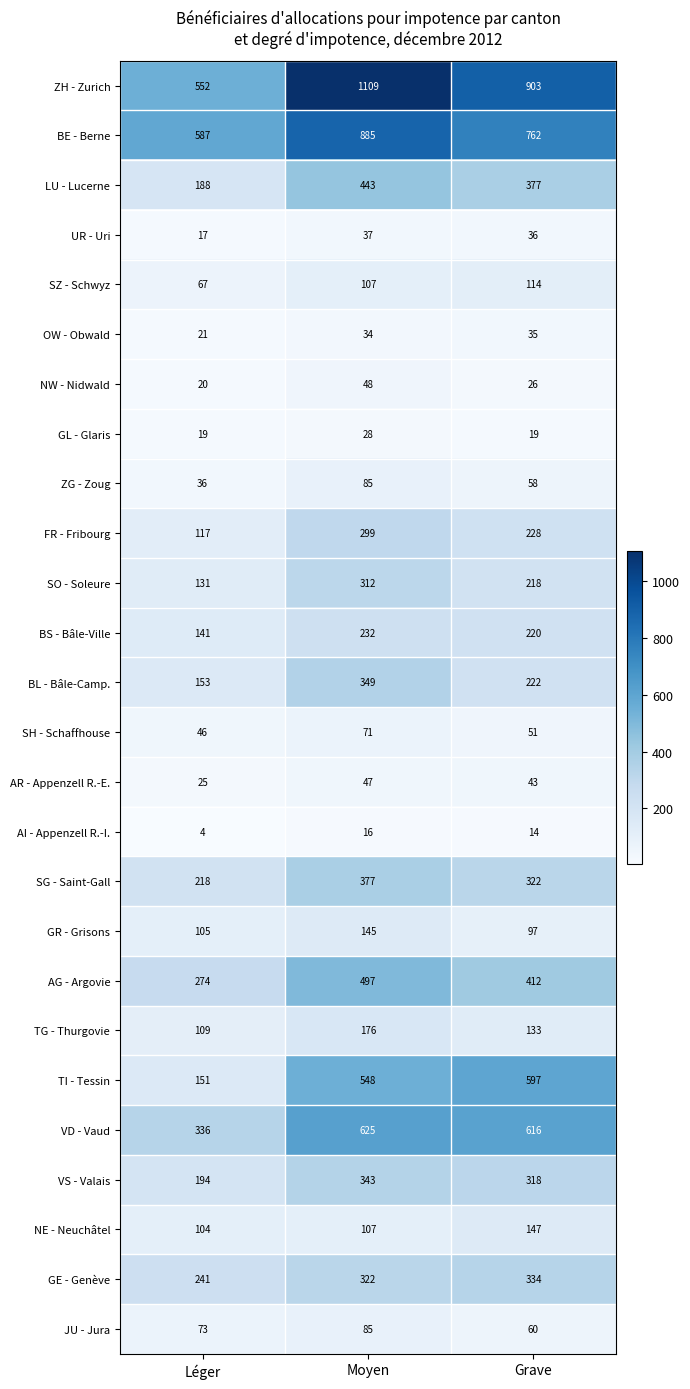

What is the greatest value displayed?

1109